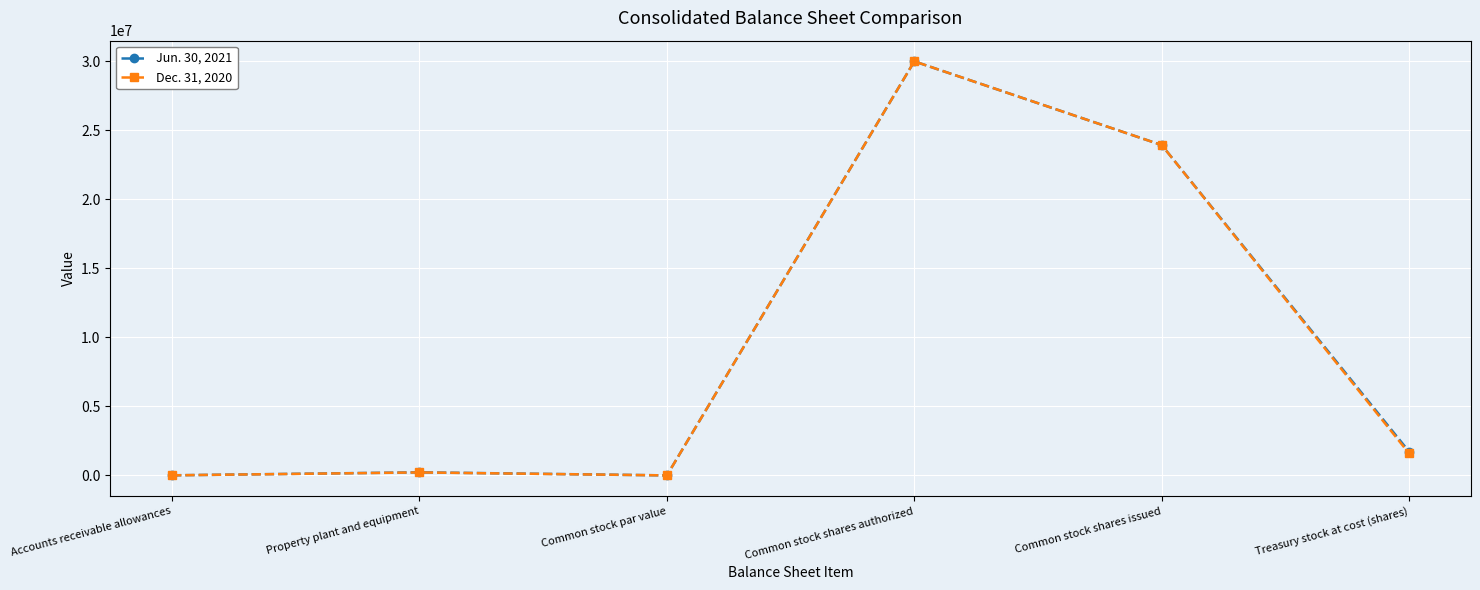

What is the maximum value shown in the chart?

30000000